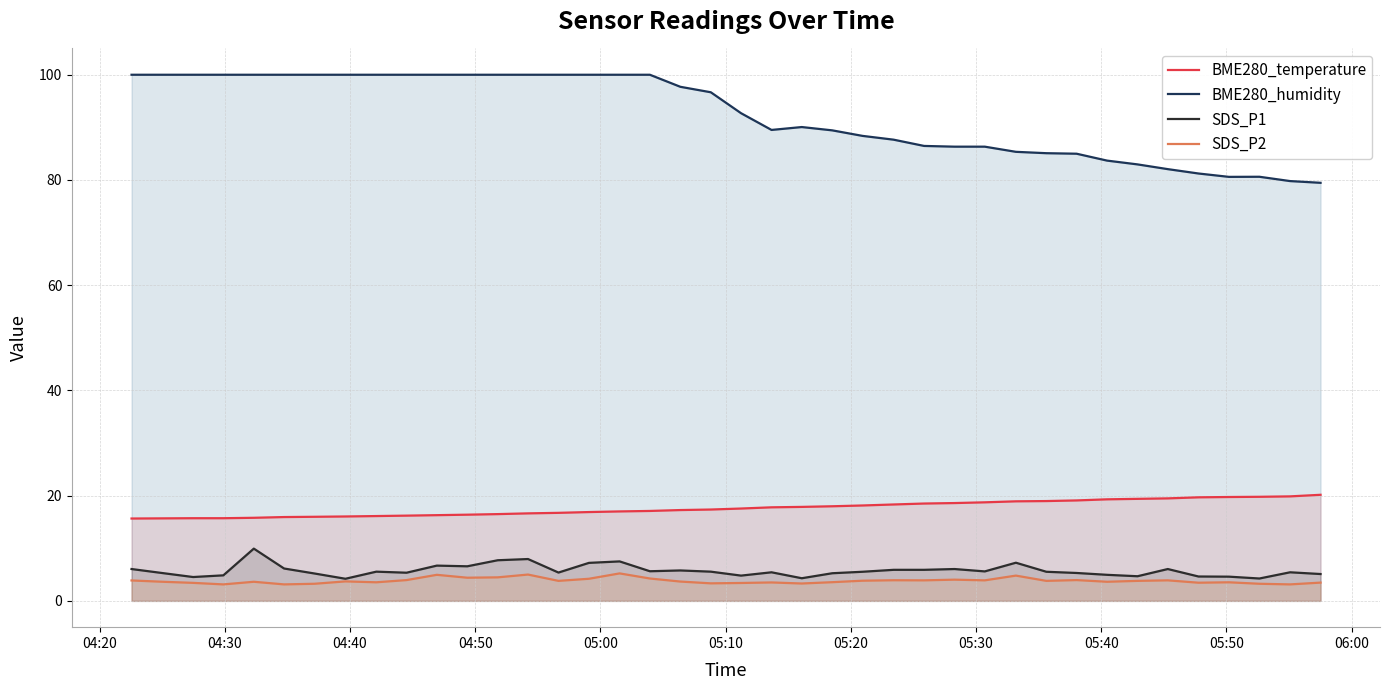

What is the minimum value for SDS_P1?

4.2